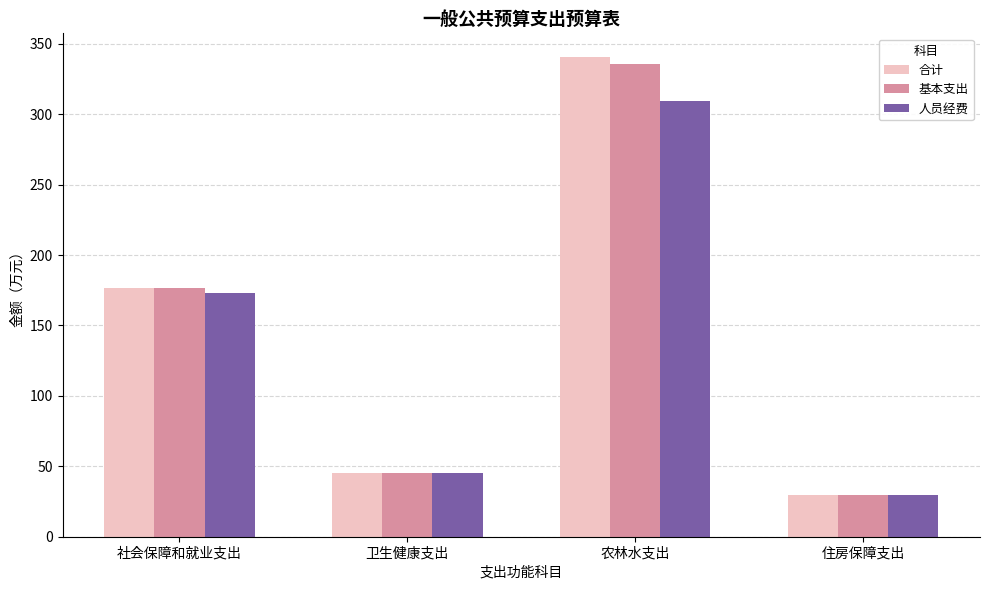

True or false: 基本支出 has a value of 155.3 at 农林水支出.

False